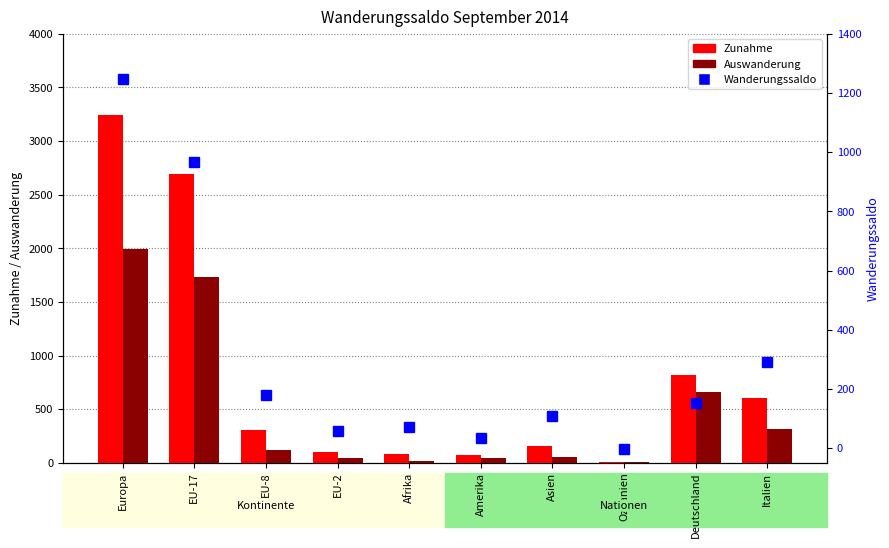

Reading left to right, list all the values displayed in this chart.

Zunahme: 3246	2697	303	96	82	76	159	4	816	605
Auswanderung: 1998	1729	123	40	12	43	50	6	664	313
Wanderungssaldo: 1248	968	180	56	70	33	109	-2	152	292